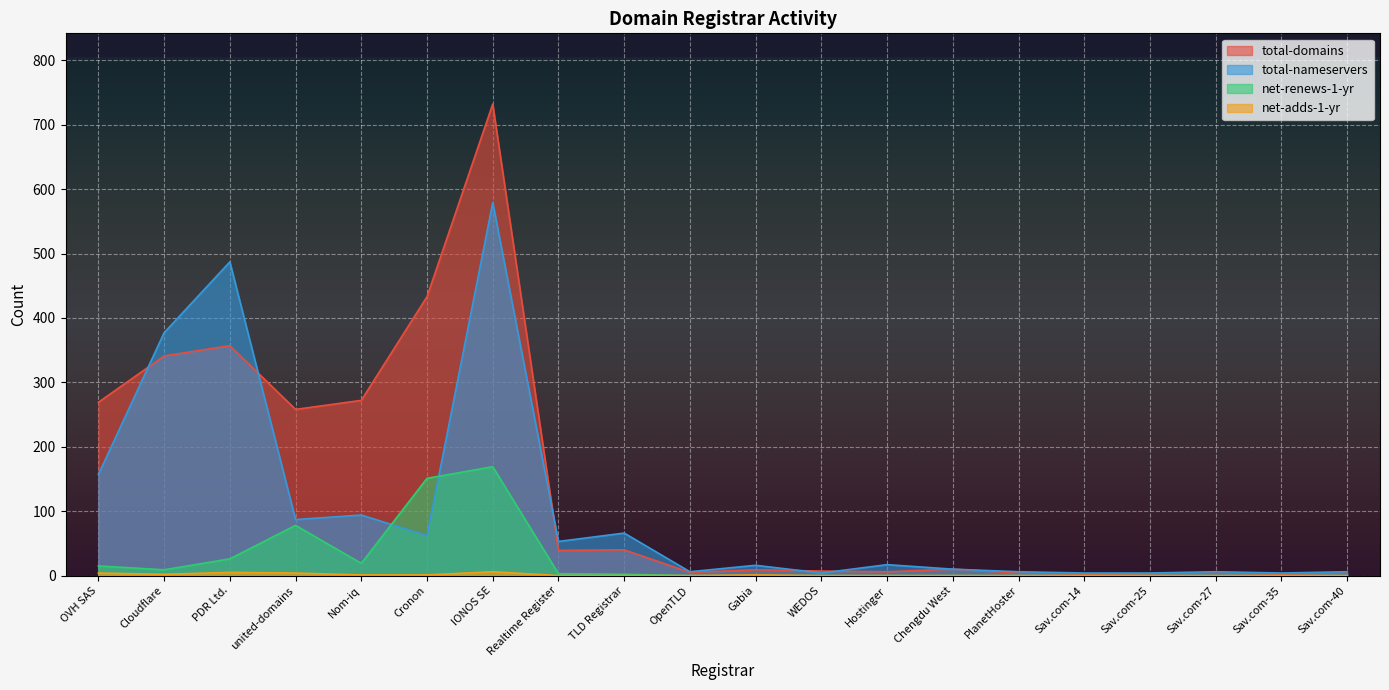

Does the chart display data point markers on the line(s)?

No